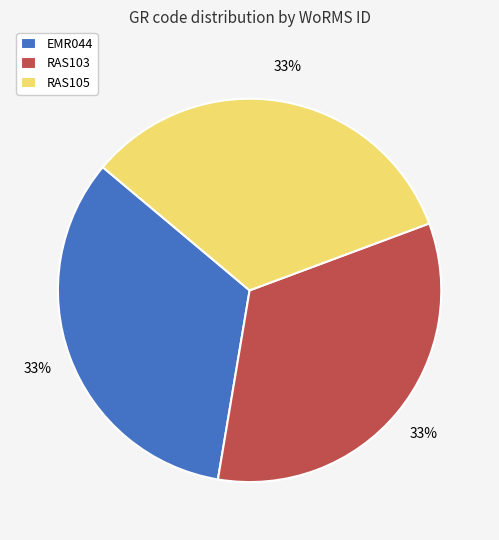

True or false: RAS103 accounts for 33% of the total.

True